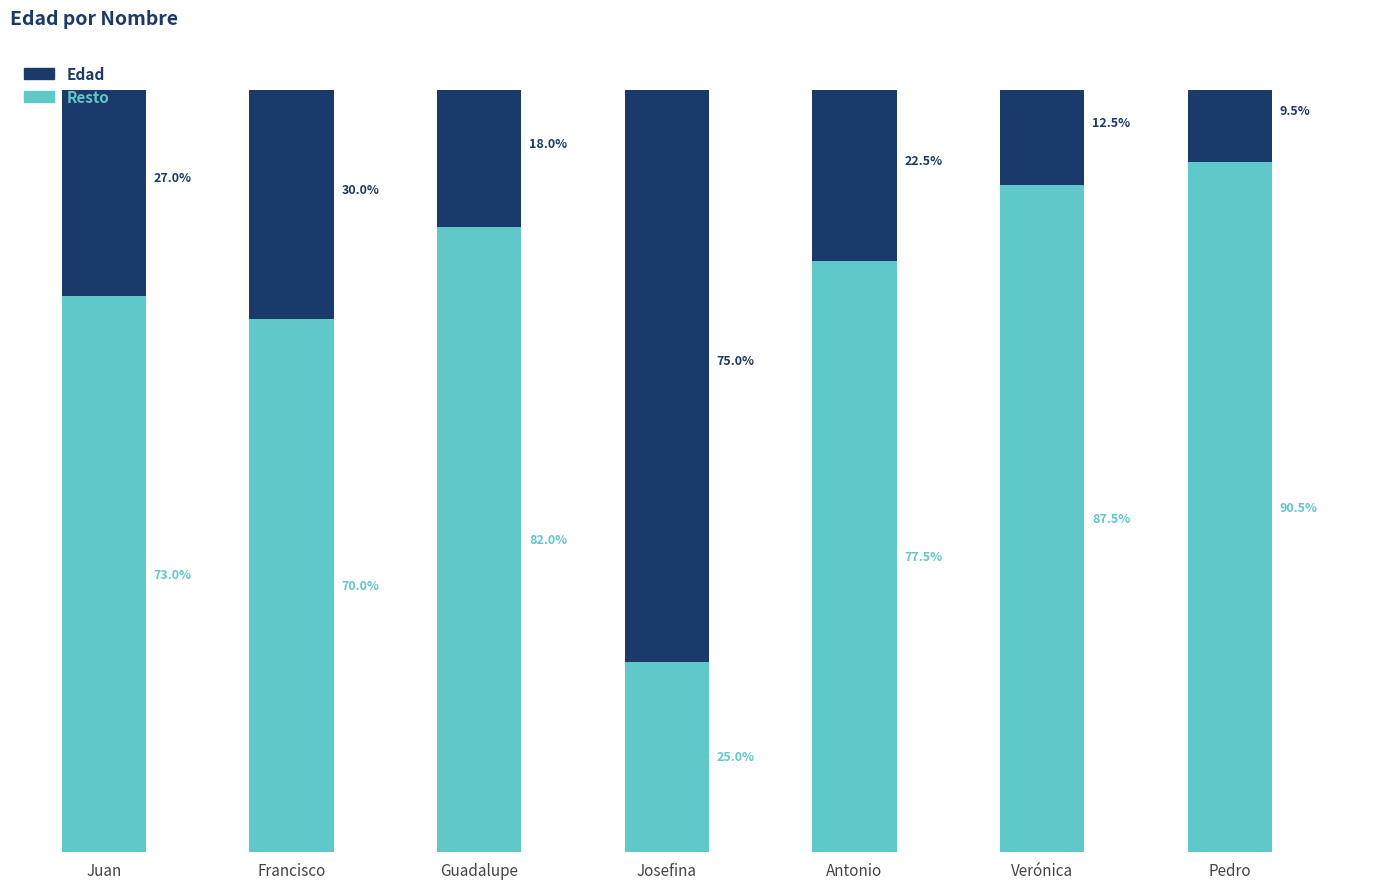

What are all the series names shown in the legend?

Edad, Resto